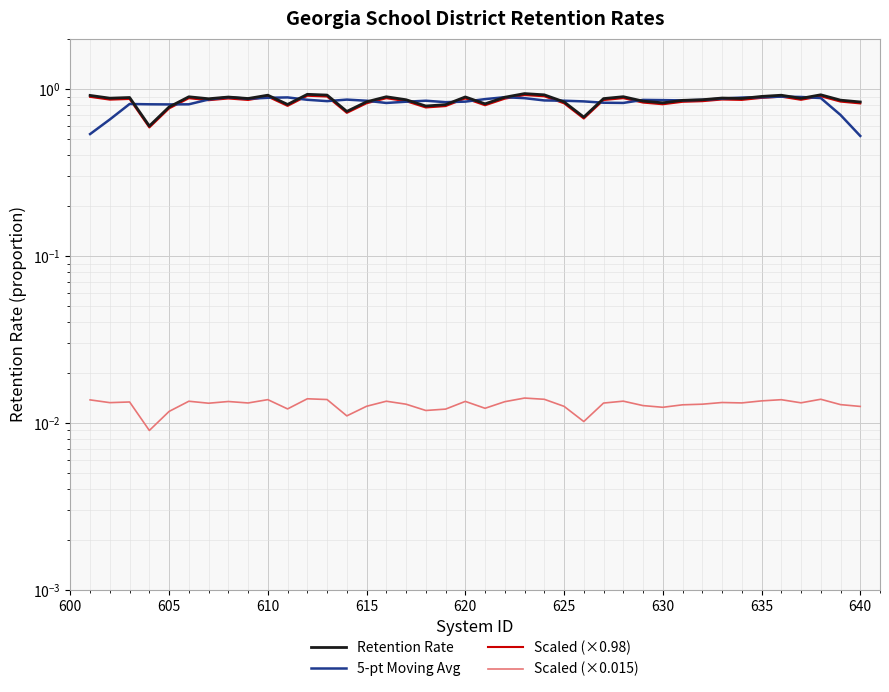

Which series has the largest total across all categories?

Retention Rate